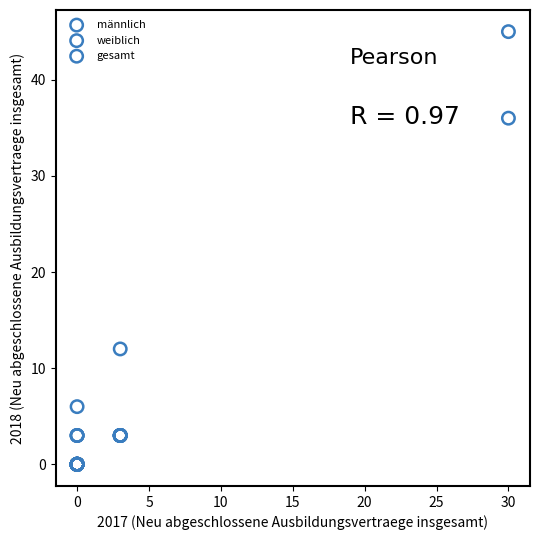

Which series reaches the maximum Y coordinate?

gesamt